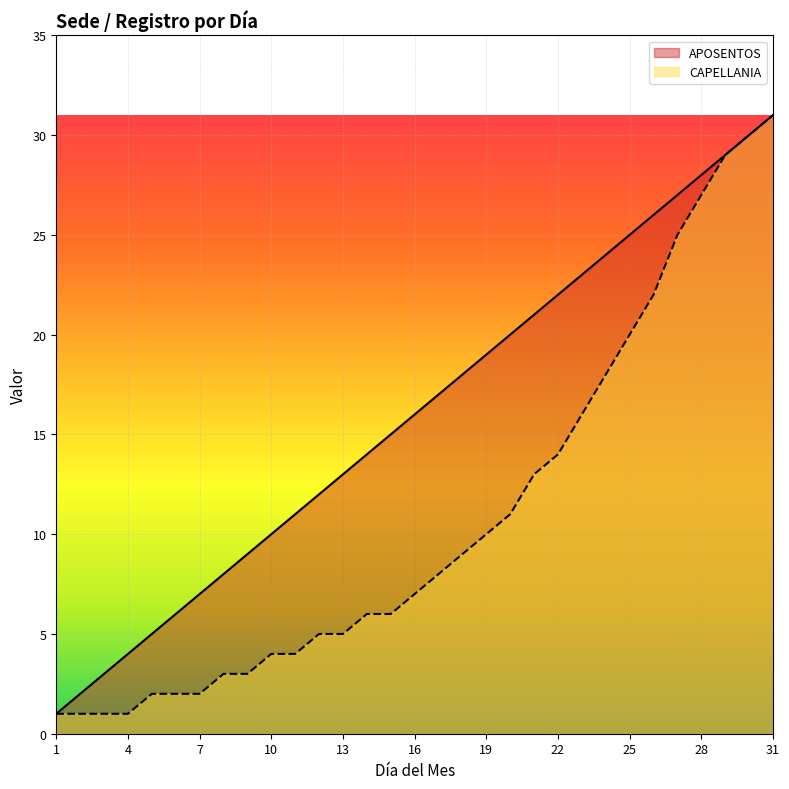

Rank the series by their maximum value, from lowest to highest.

APOSENTOS, CAPELLANIA